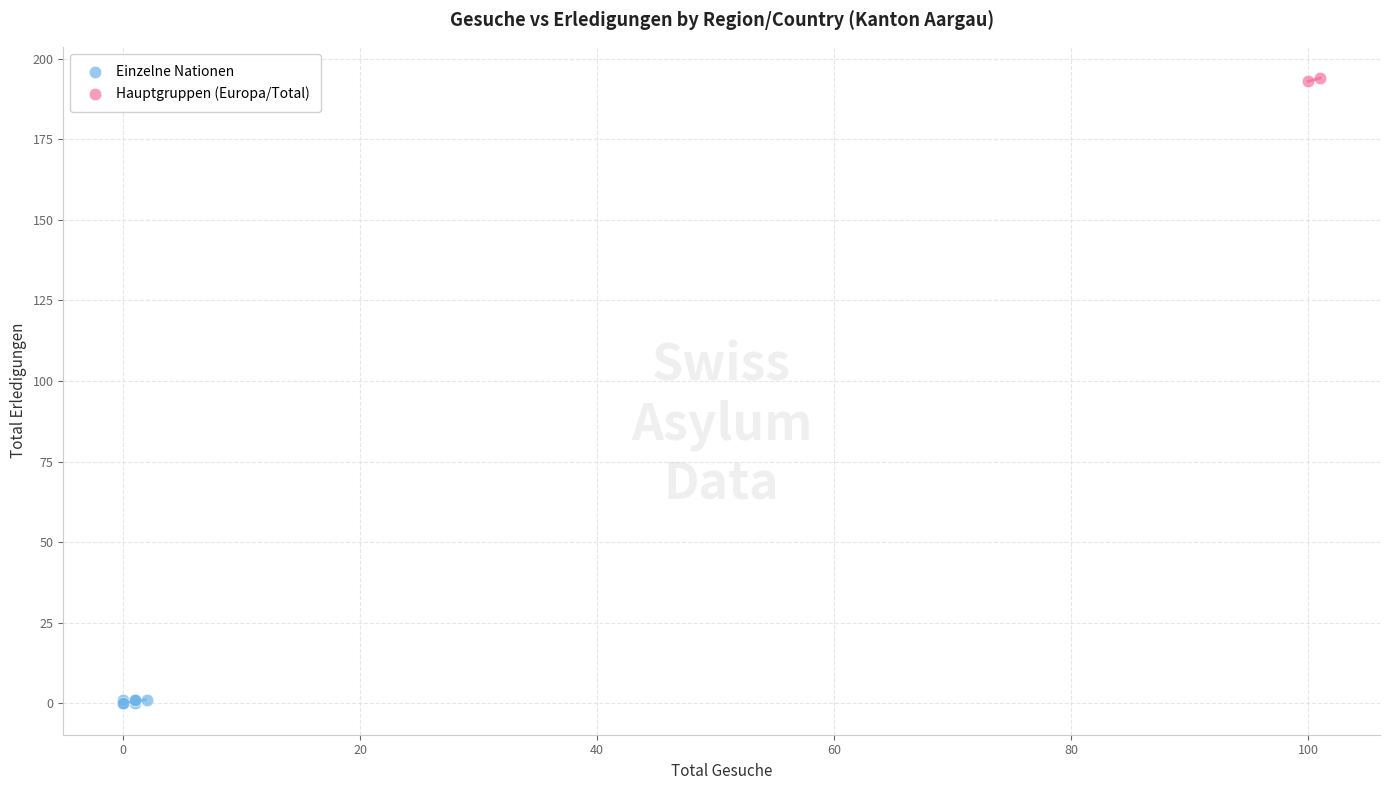

What are all the series names shown in the legend?

Einzelne Nationen, Hauptgruppen (Europa/Total)